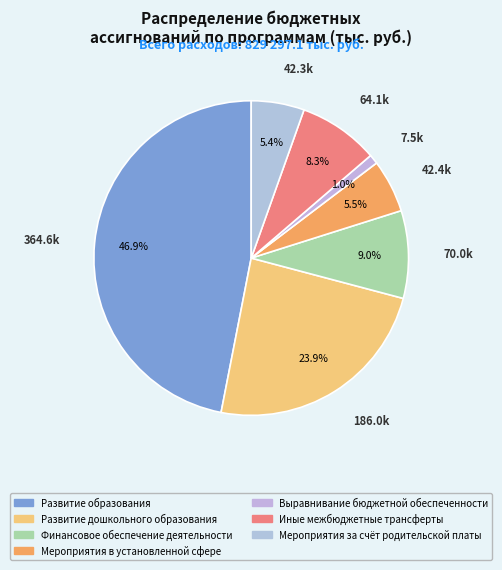

Approximately how many times larger is the value at Мероприятия в установленной сфере compared to Развитие дошкольного образования?

0.2